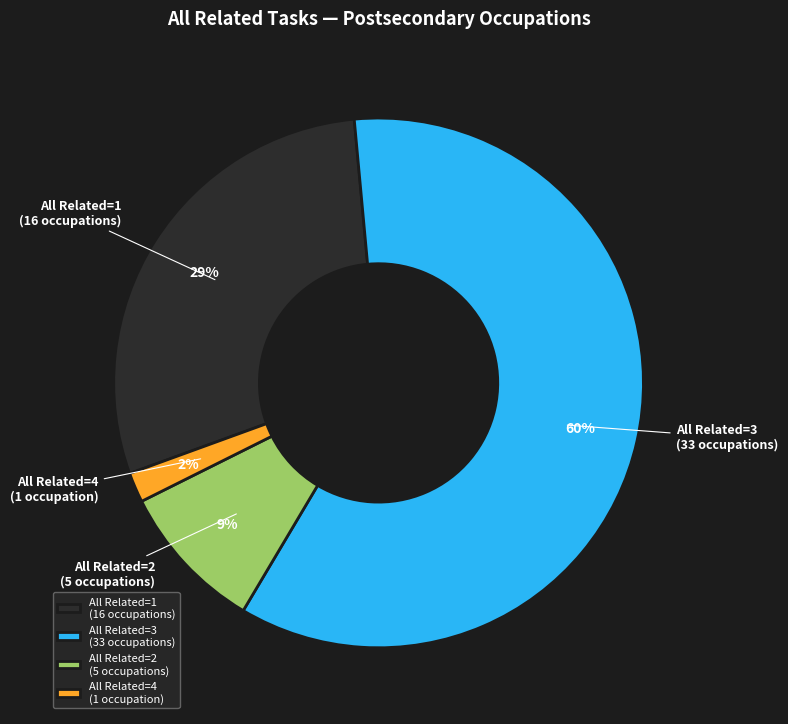

Approximately how many times larger is the value at All Related=2 (5 occupations) compared to All Related=1 (16 occupations)?

0.3